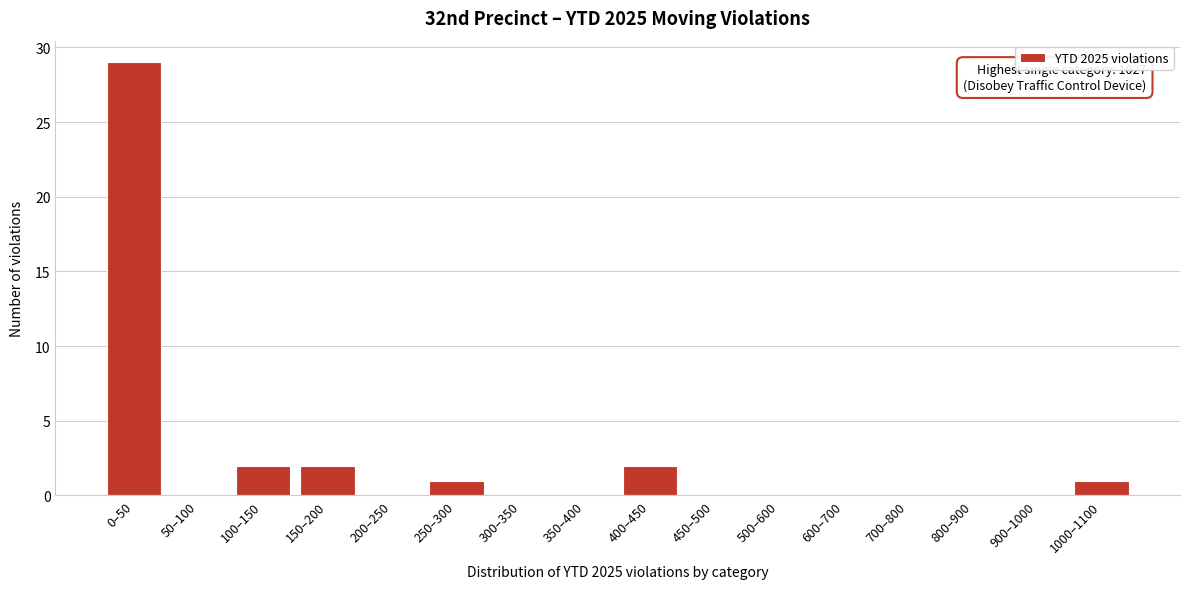

Reading left to right, transcribe all the data shown in this chart.

0–50=29	50–100=0	100–150=2	150–200=2	200–250=0	250–300=1	300–350=0	350–400=0	400–450=2	450–500=0	500–600=0	600–700=0	700–800=0	800–900=0	900–1000=0	1000–1100=1